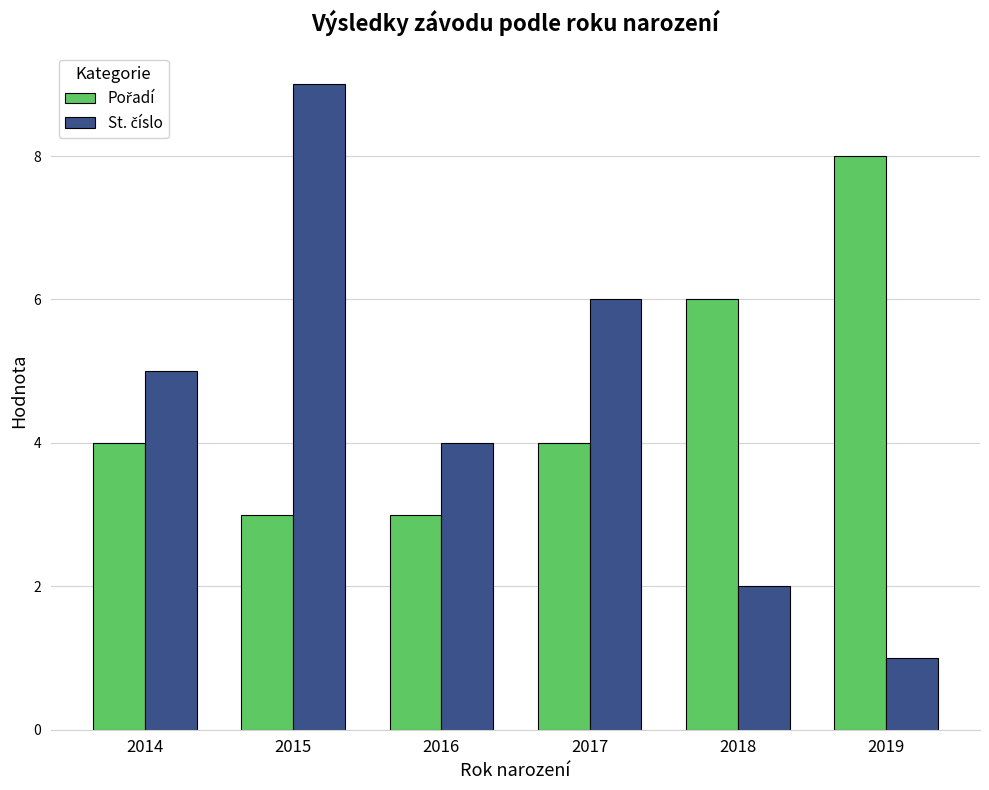

Which category has the highest value across all series?

2015